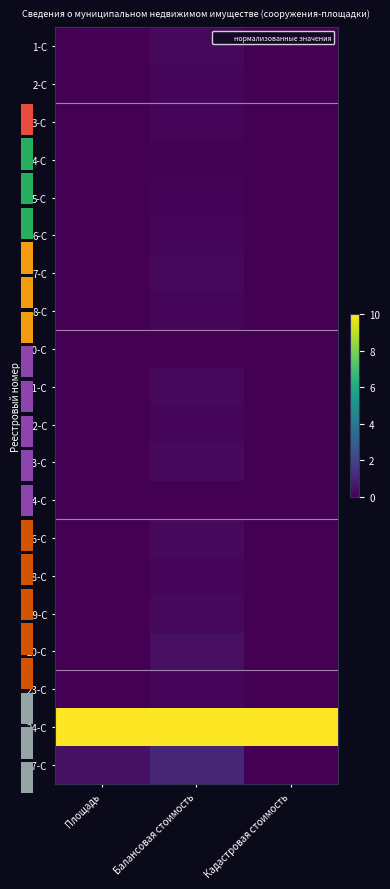

At which label is 14-С closest to 0?

Площадь